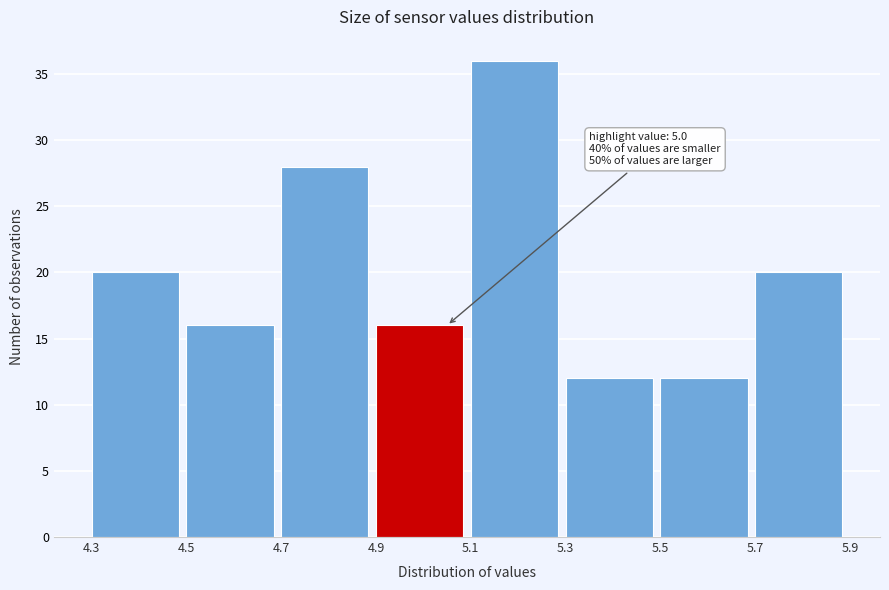

Which range on the x-axis has the tallest bar?

5.1 to 5.3